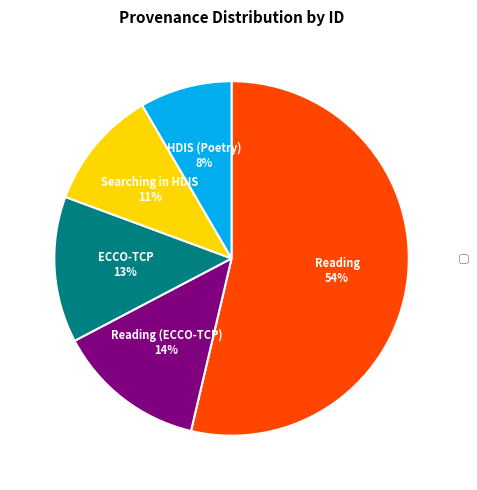

To the nearest percent, what percentage of the pie is ECCO-TCP 13%?

13%